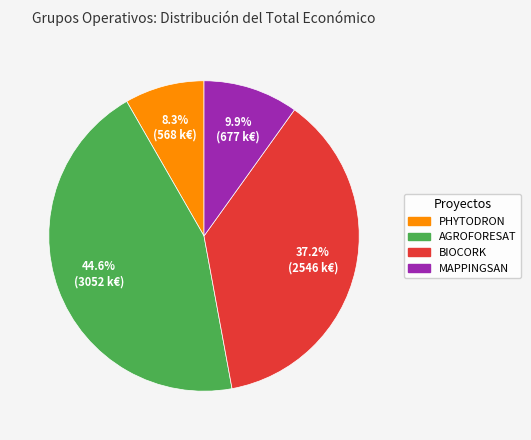

Which slice is the smallest?

PHYTODRON